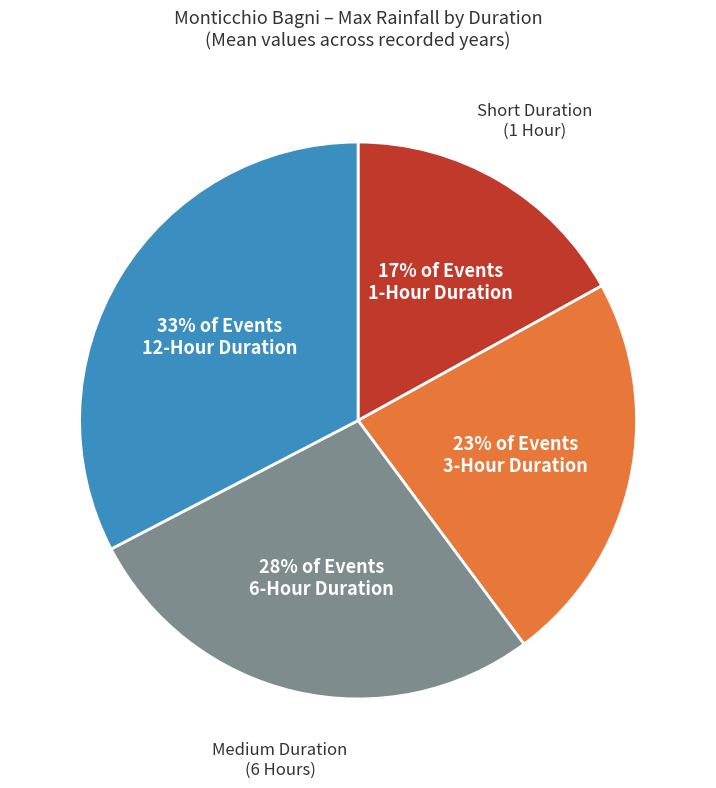

Is there a majority slice in this chart?

No